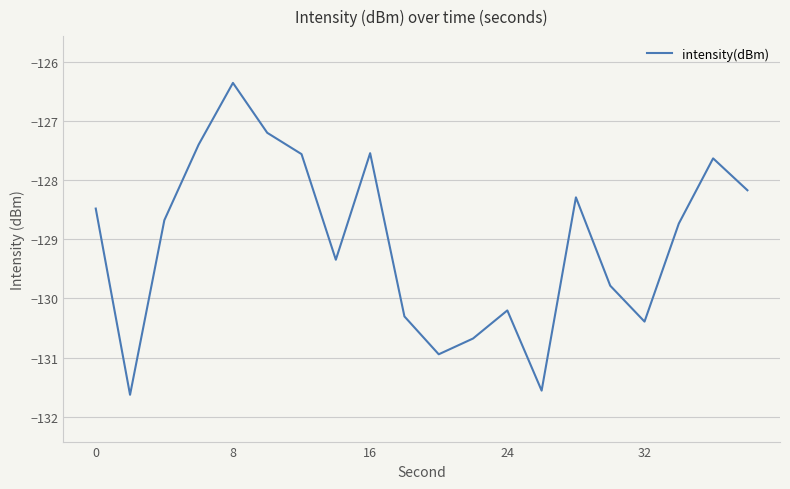

What is the difference between the maximum and minimum values?

5.3